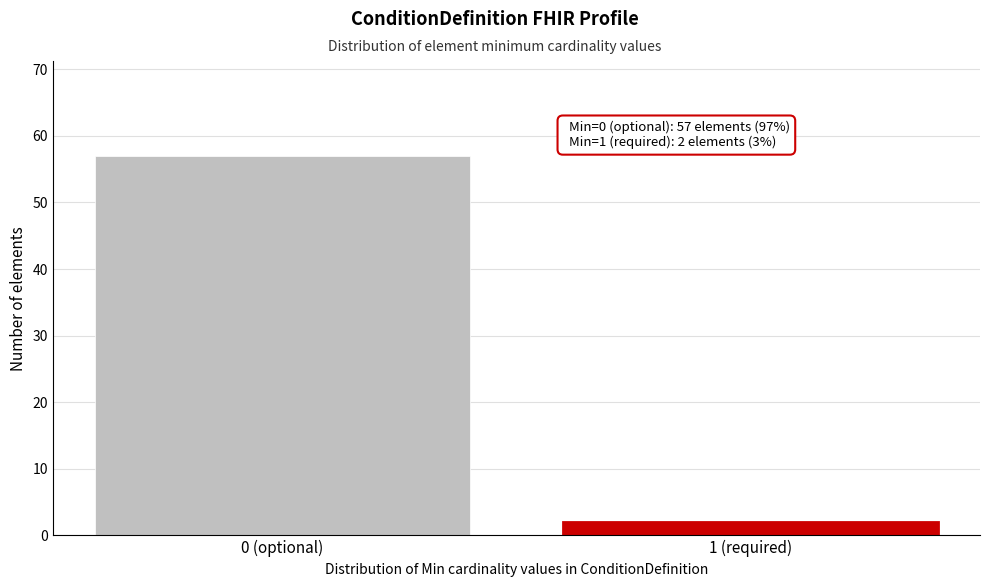

Reading right to left, transcribe all the data shown in this chart.

2	57